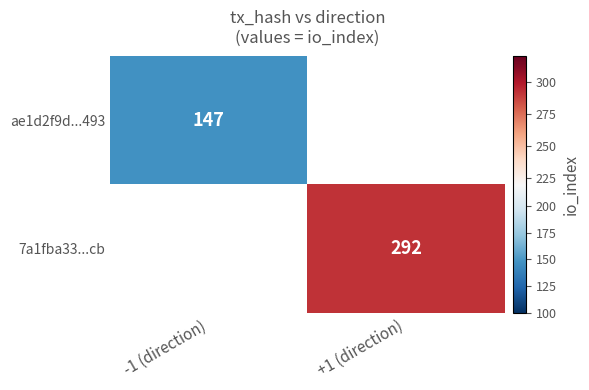

Is it true that 7a1fba33...cb equals 292 at +1 (direction)?

True